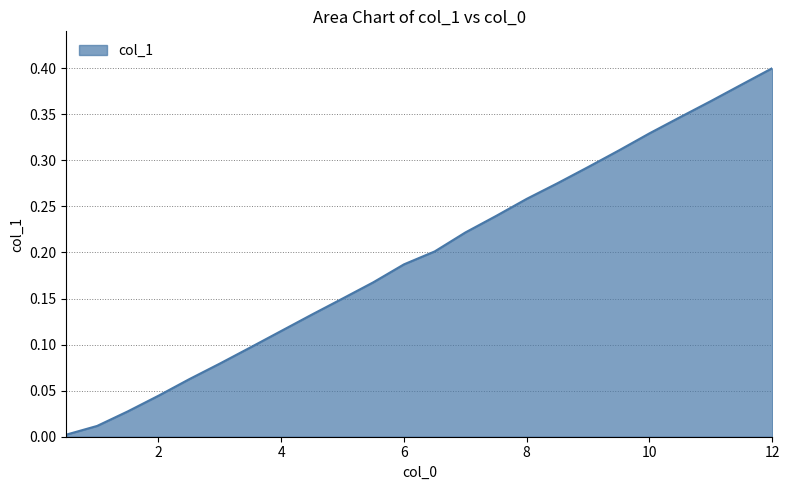

How many lines are shown in the chart?

1